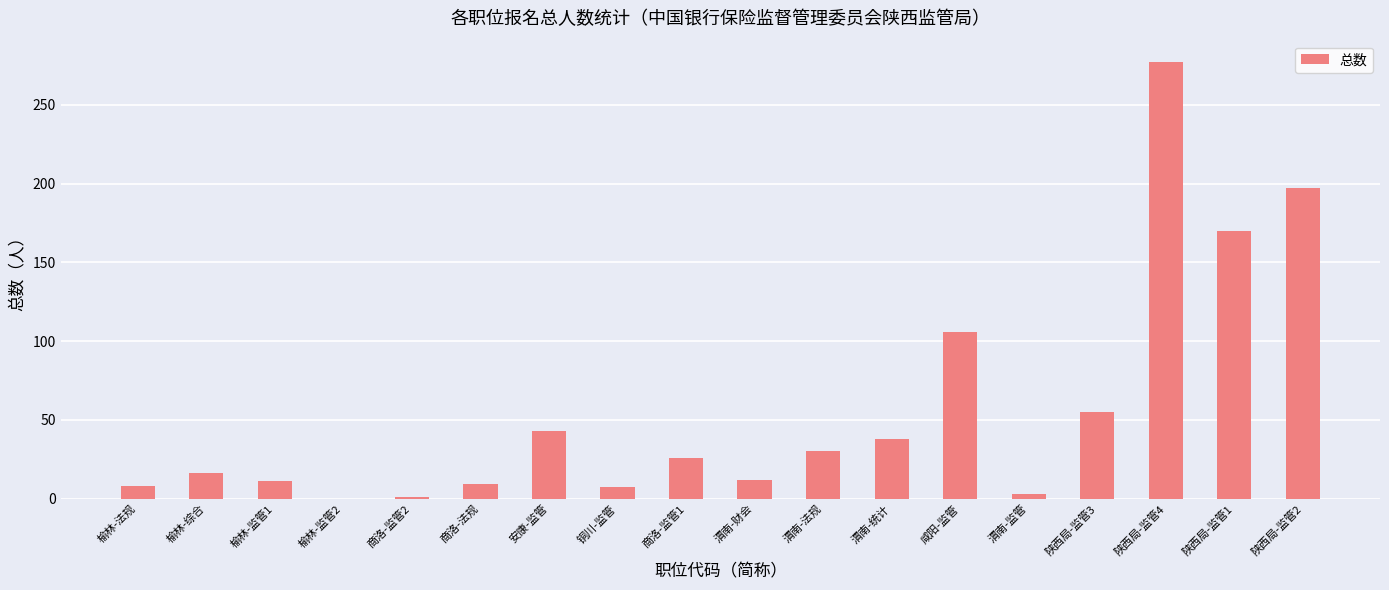

What is the sum of the values at 陕西局-监管3 and 陕西局-监管2?

252